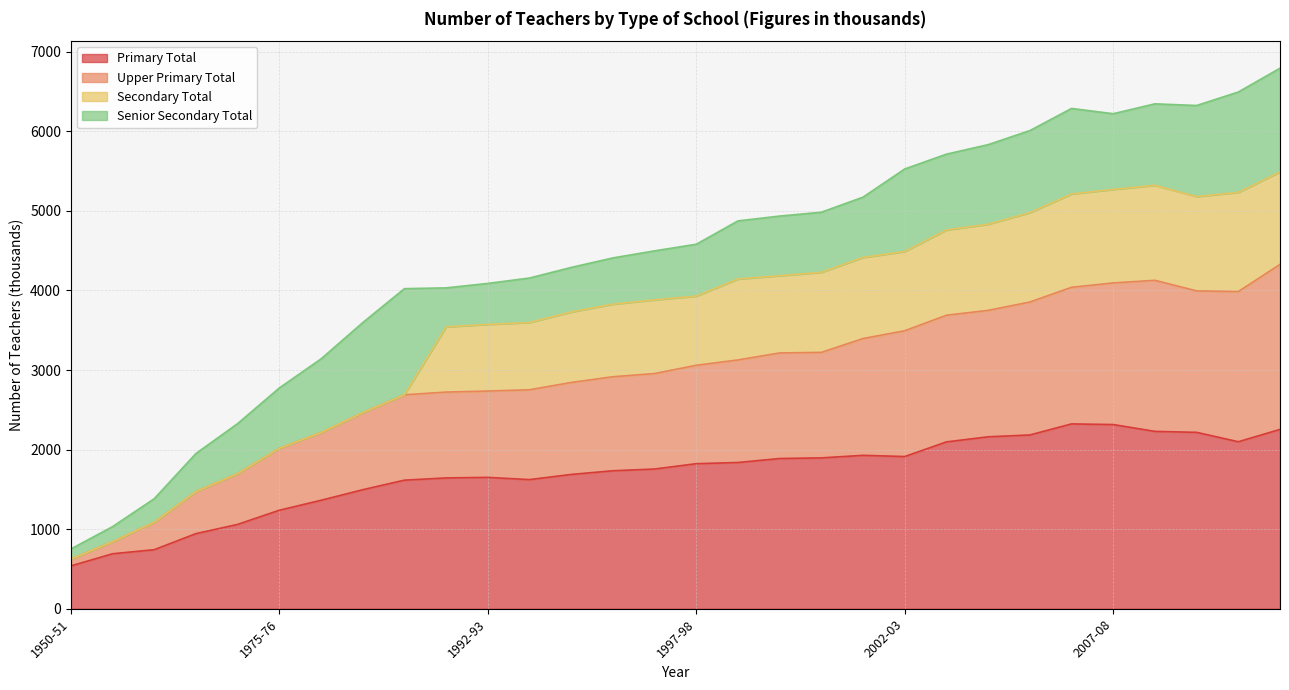

What is the minimum value for Primary Total?

538.0